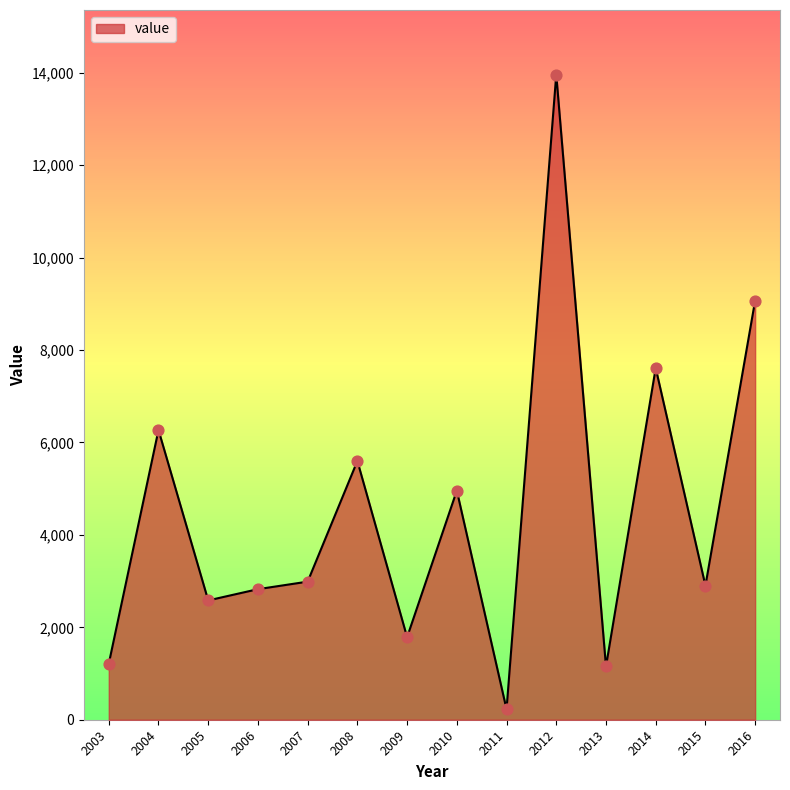

What is the change in value from 2003 to 2008?

+4388.2